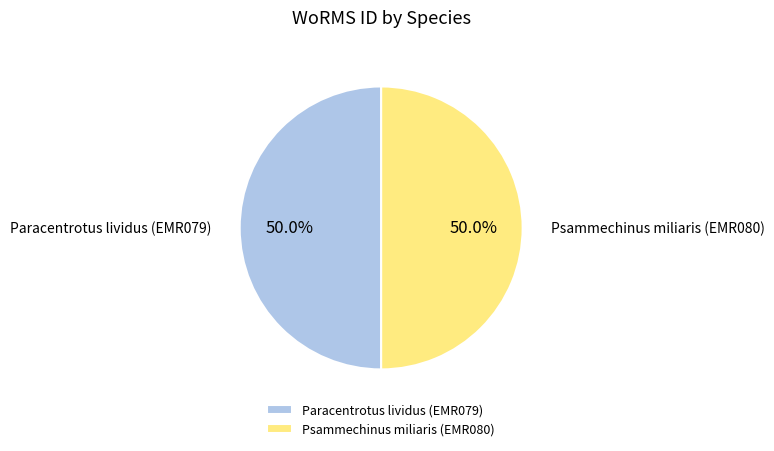

What is the ratio of the value at Paracentrotus lividus (EMR079) to the value at Psammechinus miliaris (EMR080)?

1.0